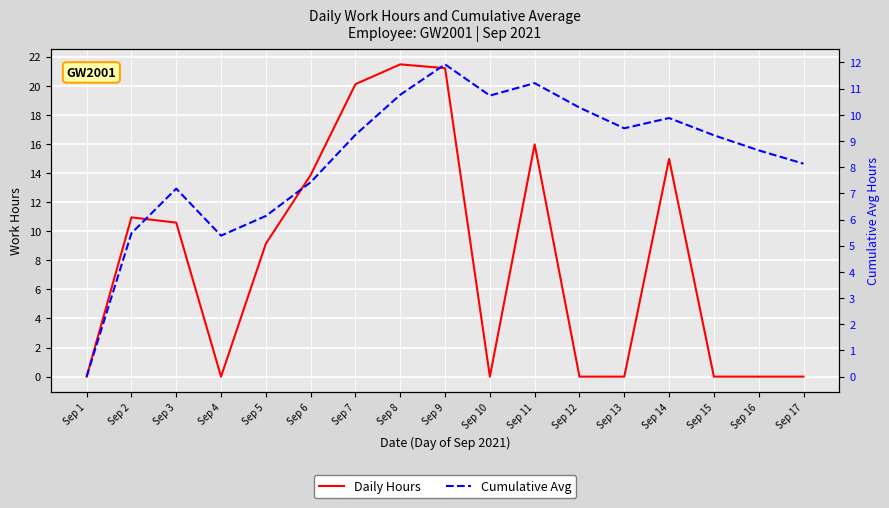

Between which two adjacent categories do Daily Hours and Cumulative Avg first intersect?

Sep 3 and Sep 4